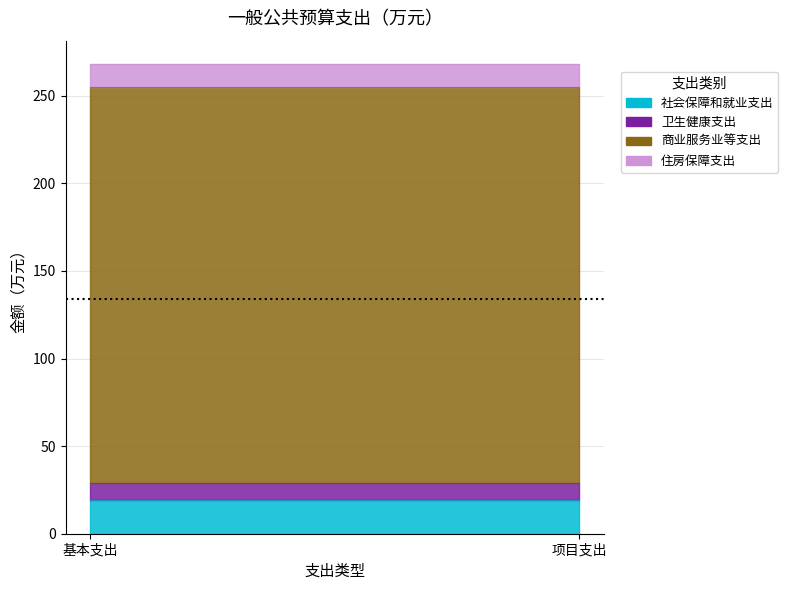

Which has a higher value, 基本支出 or 项目支出?

基本支出